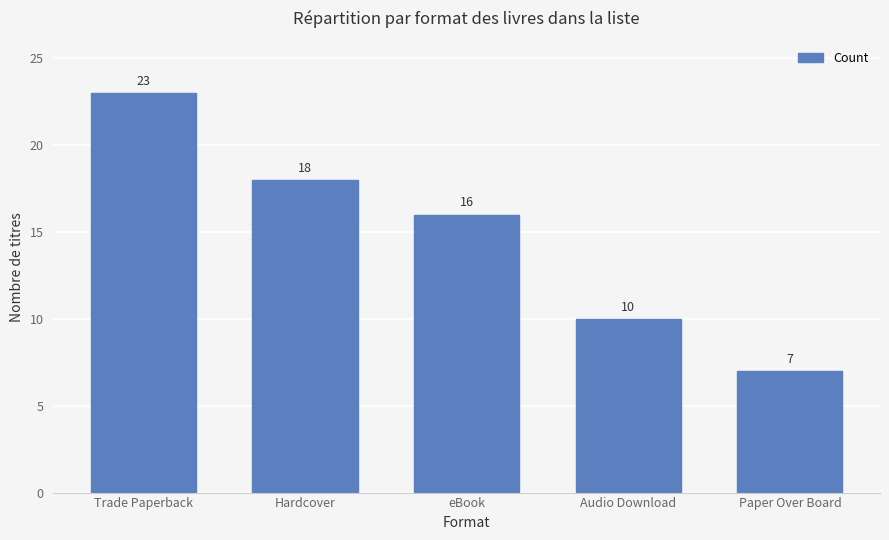

How many data points are less than 16?

2